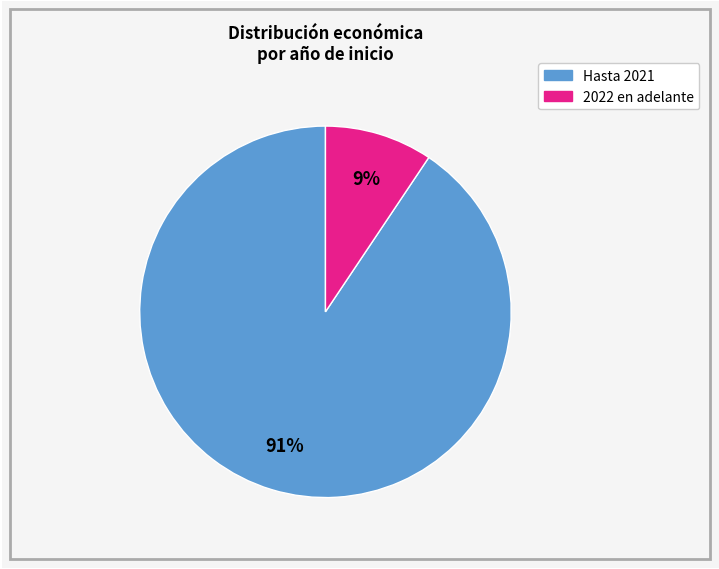

To the nearest percent, what is the average slice percentage?

50%